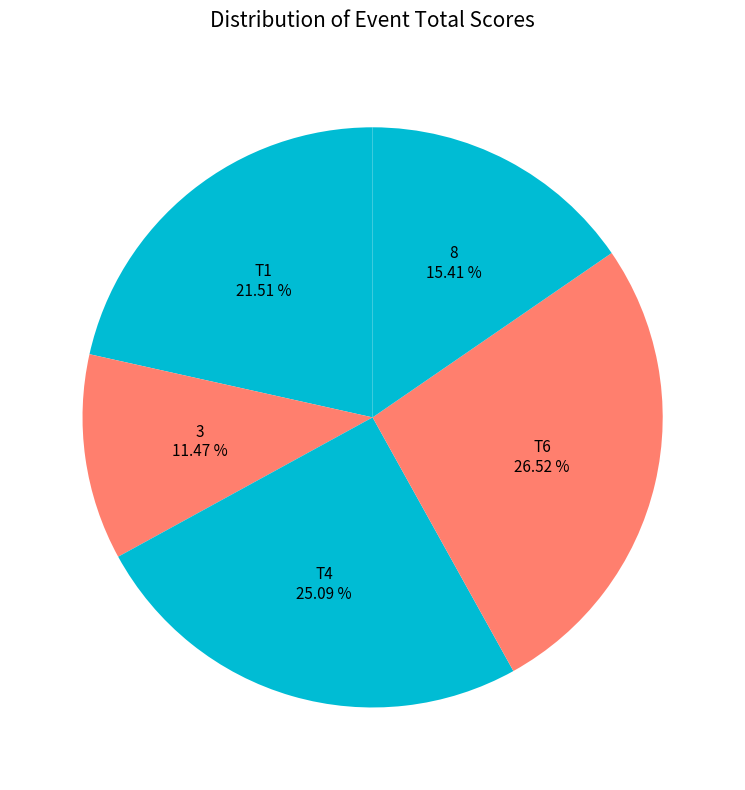

Count the number of slices in the pie.

5